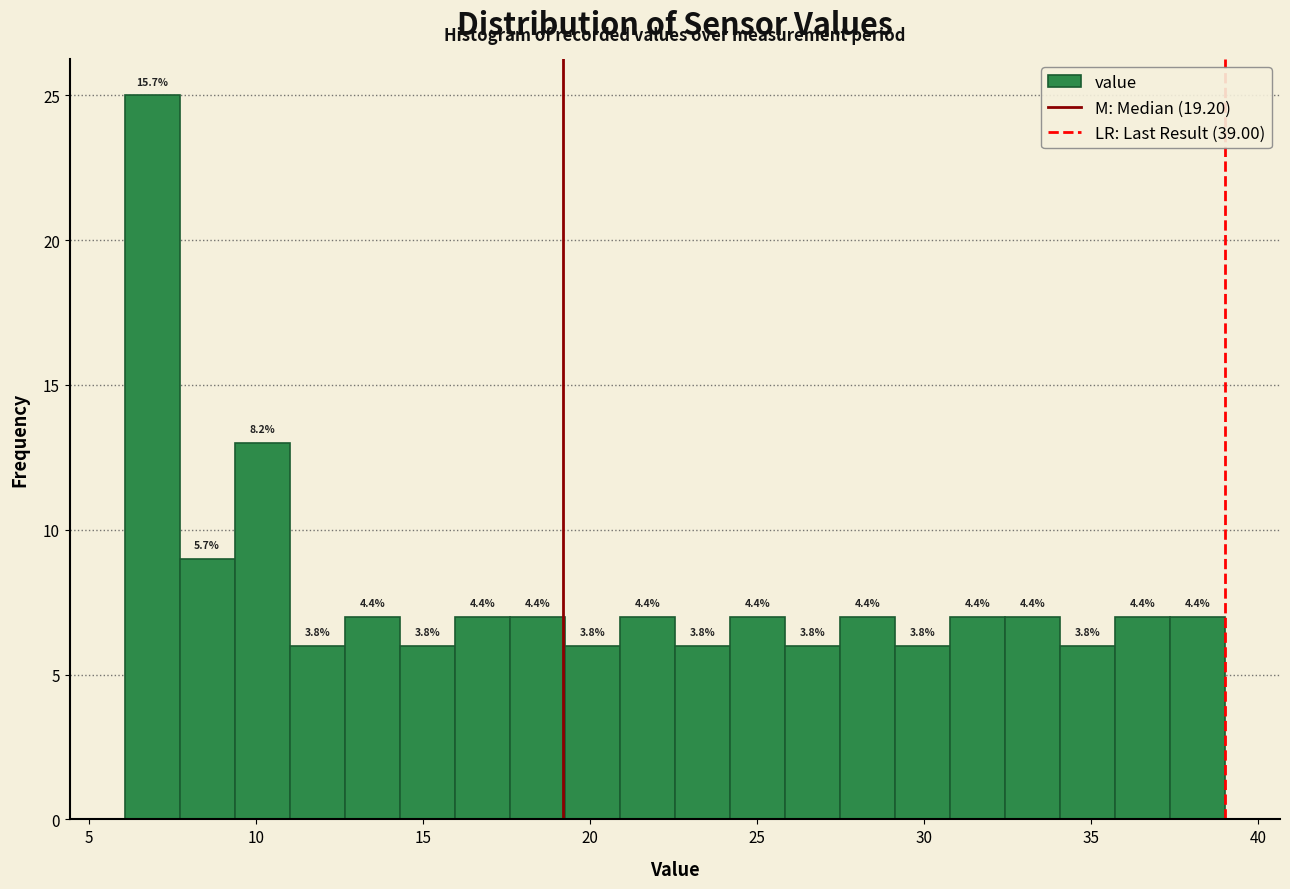

Around what value on the x-axis is the tallest bar? Give the approximate position of its centre, as read against the axis.

7.0